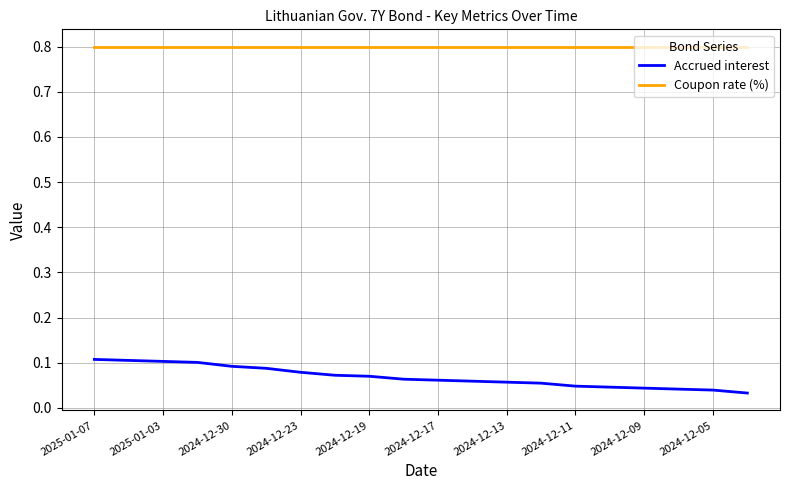

Which series has the largest range (max minus min)?

Accrued interest